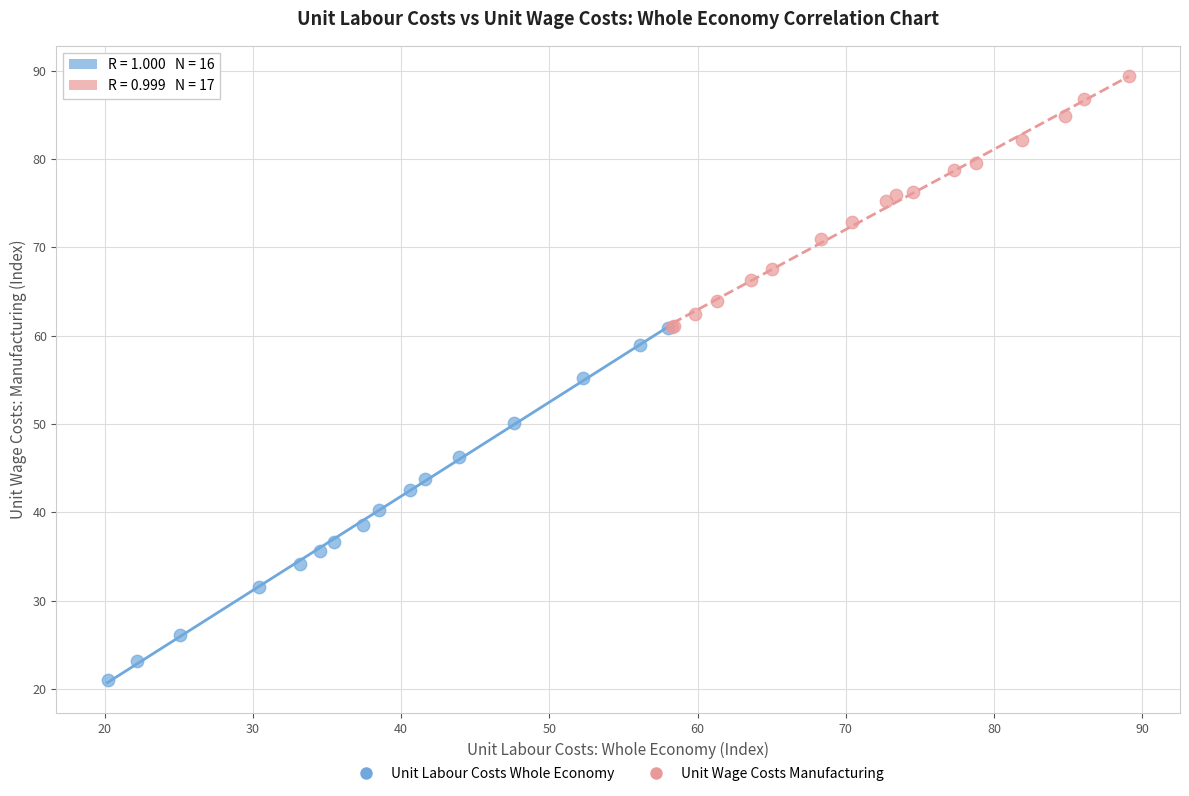

Which series has the widest spread of Y values?

Unit Labour Costs Whole Economy